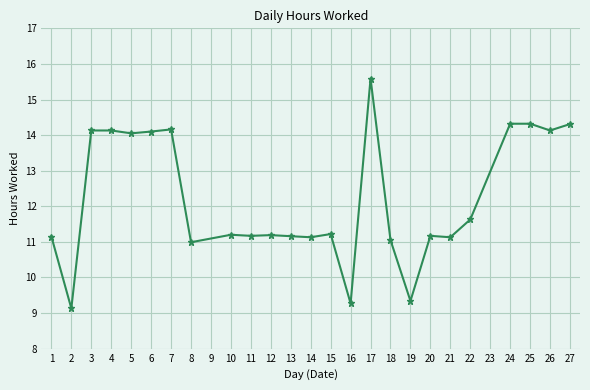

What is the value of the 16th point from the left?

15.6